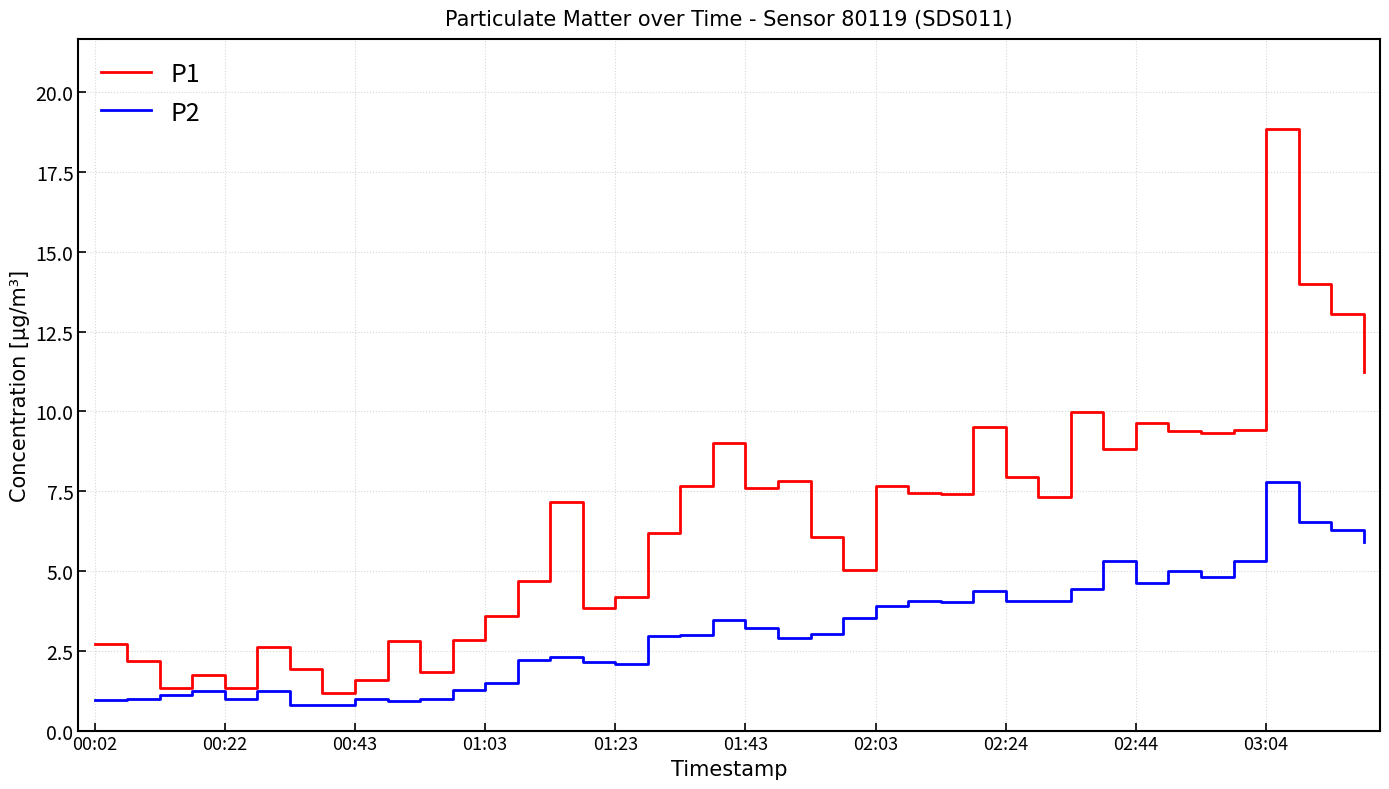

What is the minimum value for P2?

0.8